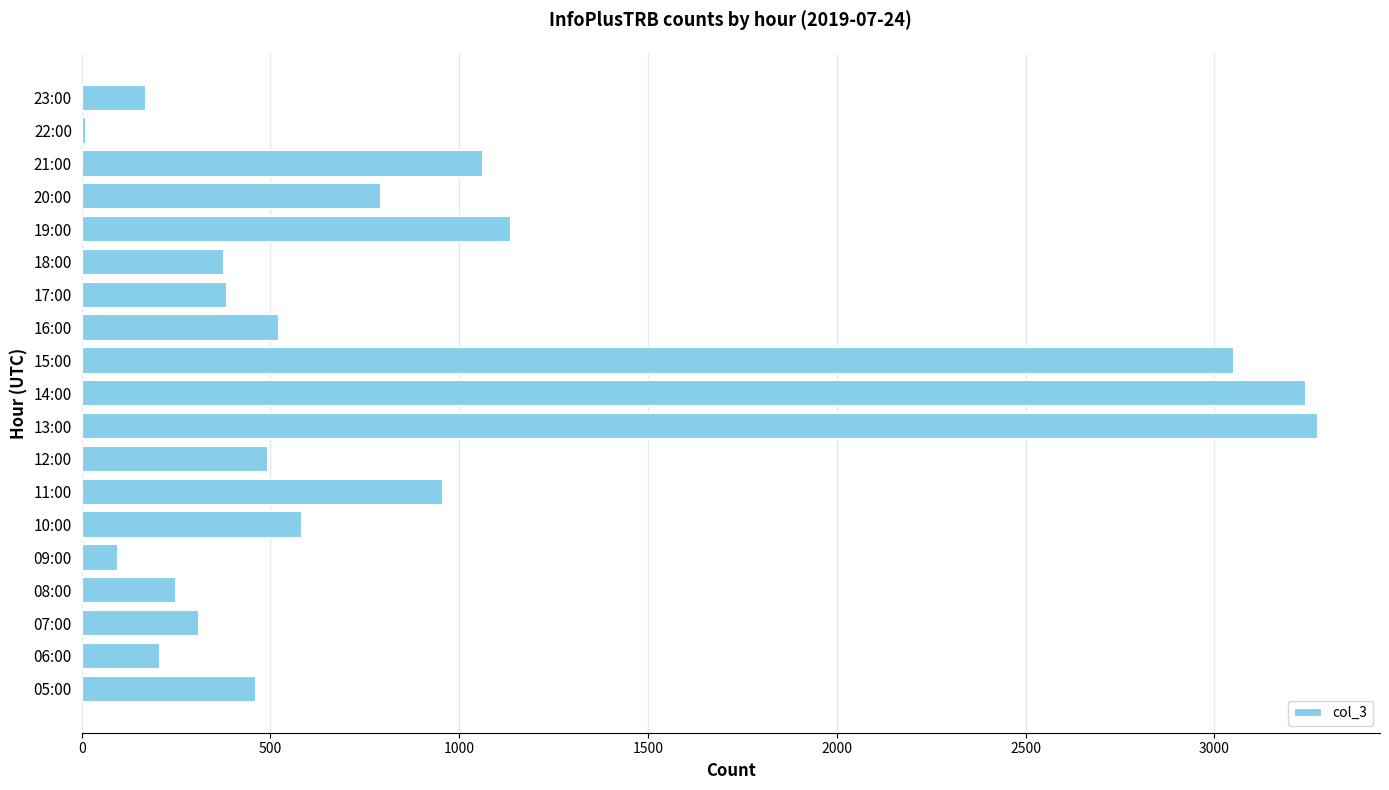

Which category has the highest value across all series?

13:00